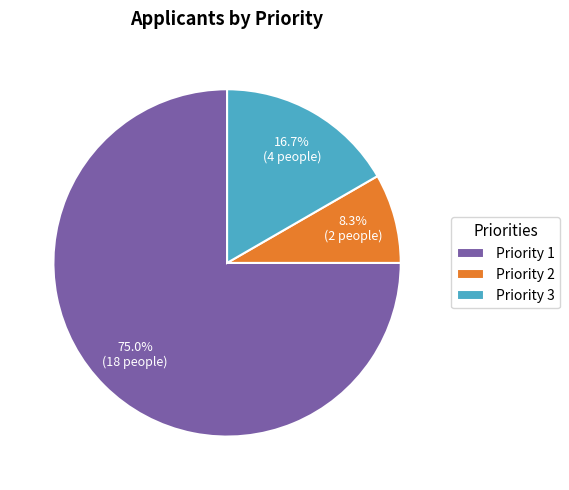

How much of the chart is everything except Priority 1?

25.0%